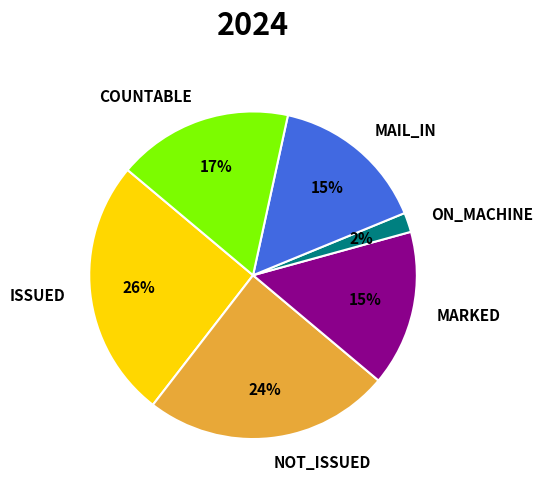

To the nearest percent, what is the difference between the COUNTABLE and MAIL_IN slice percentages?

2%